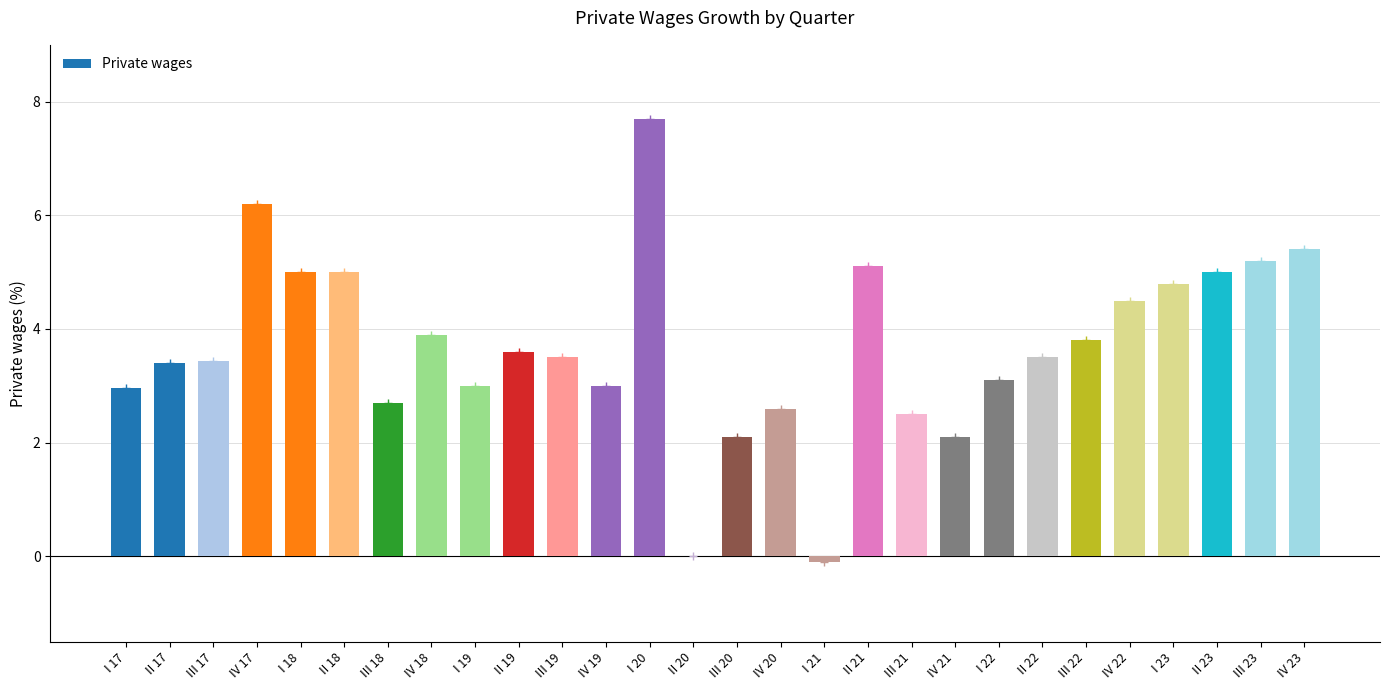

Reading left to right, transcribe all the data shown in this chart.

I 17=3.0	II 17=3.4	III 17=3.4	IV 17=6.2	I 18=5.0	II 18=5.0	III 18=2.7	IV 18=3.9	I 19=3.0	II 19=3.6	III 19=3.5	IV 19=3.0	I 20=7.7	II 20=0.0	III 20=2.1	IV 20=2.6	I 21=-0.1	II 21=5.1	III 21=2.5	IV 21=2.1	I 22=3.1	II 22=3.5	III 22=3.8	IV 22=4.5	I 23=4.8	II 23=5.0	III 23=5.2	IV 23=5.4